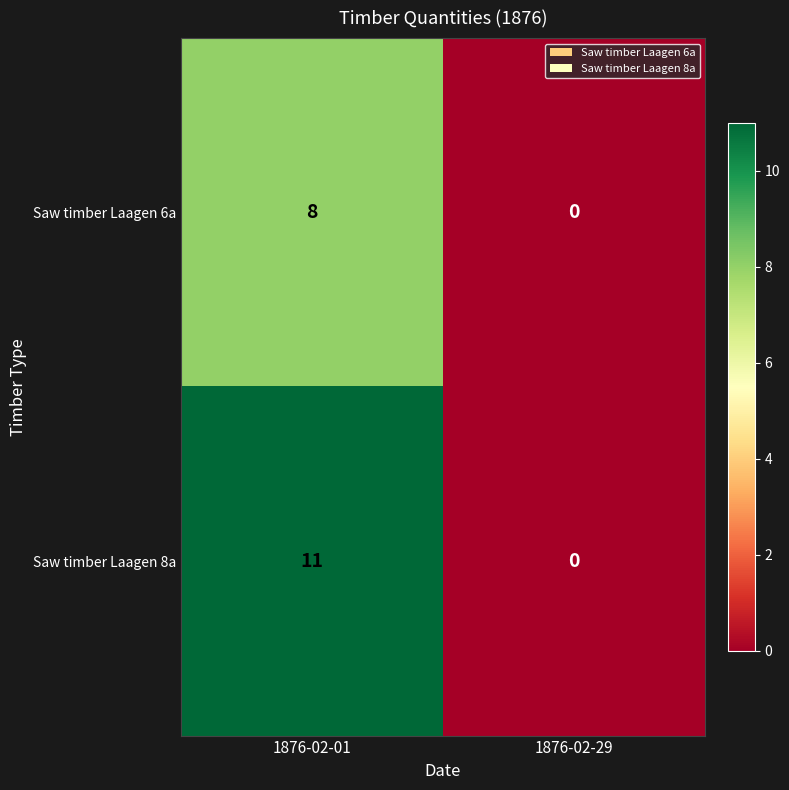

List the series in order of their peak value, highest first.

Saw timber Laagen 8a, Saw timber Laagen 6a